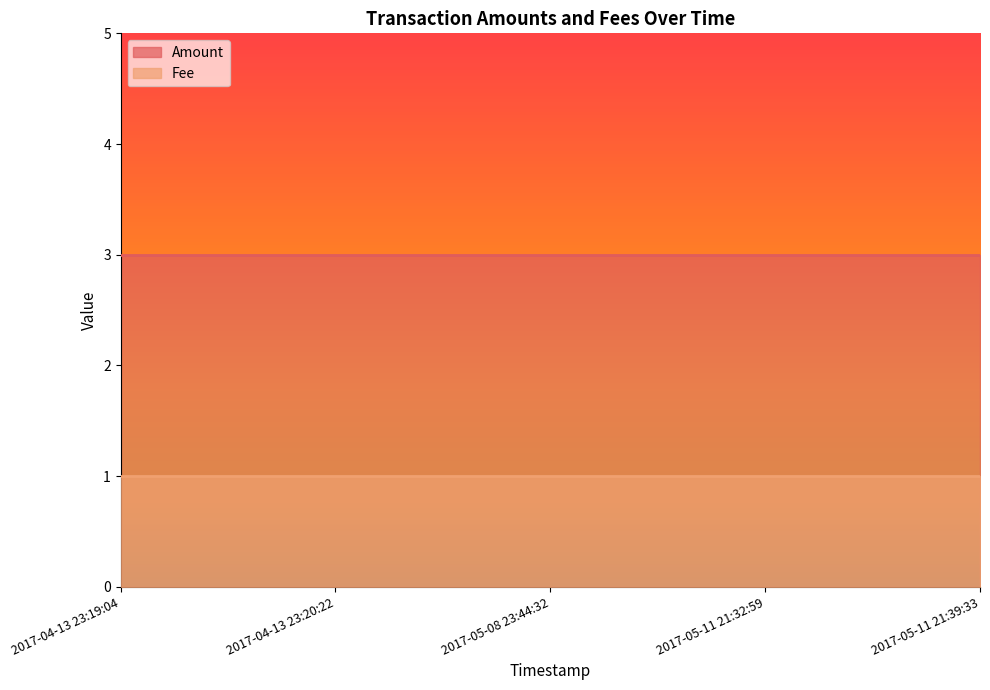

List the labels in order of Amount value, smallest first.

2017-04-13 23:19:04, 2017-04-13 23:20:22, 2017-05-08 23:44:32, 2017-05-11 21:32:59, 2017-05-11 21:39:33